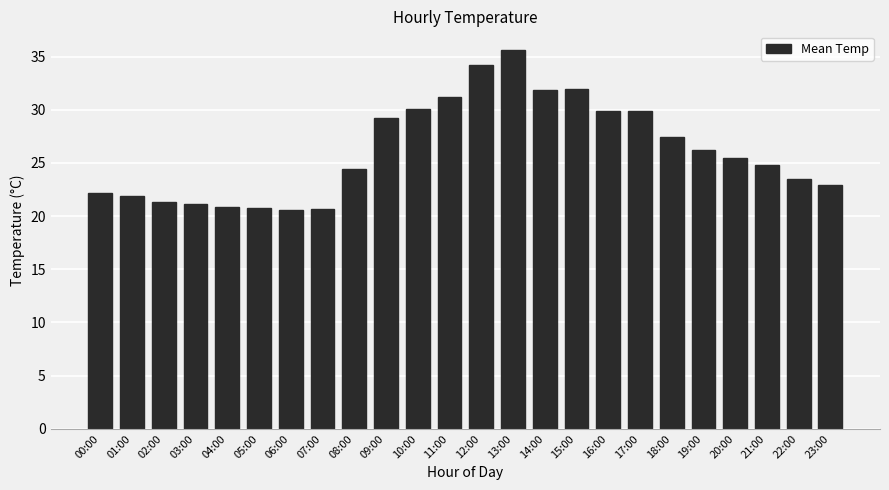

What is the change in value from 13:00 to 19:00?

-9.4